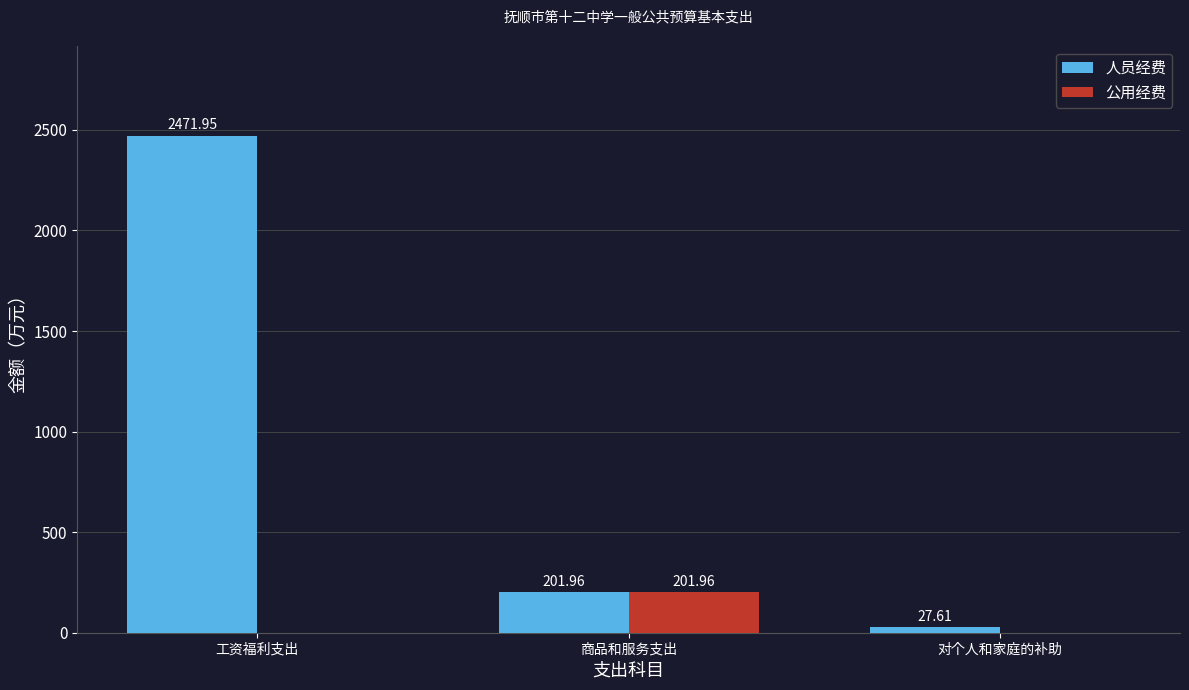

The value of 公用经费 at 工资福利支出 is 0.0. True or false?

True